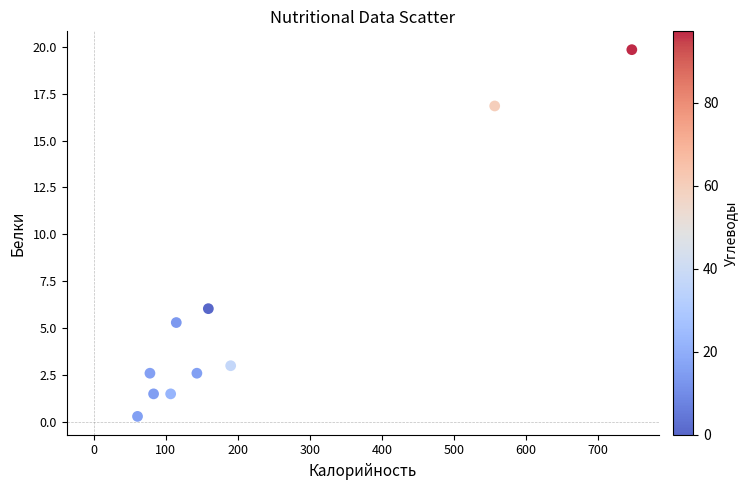

What is the average X value?

224.1